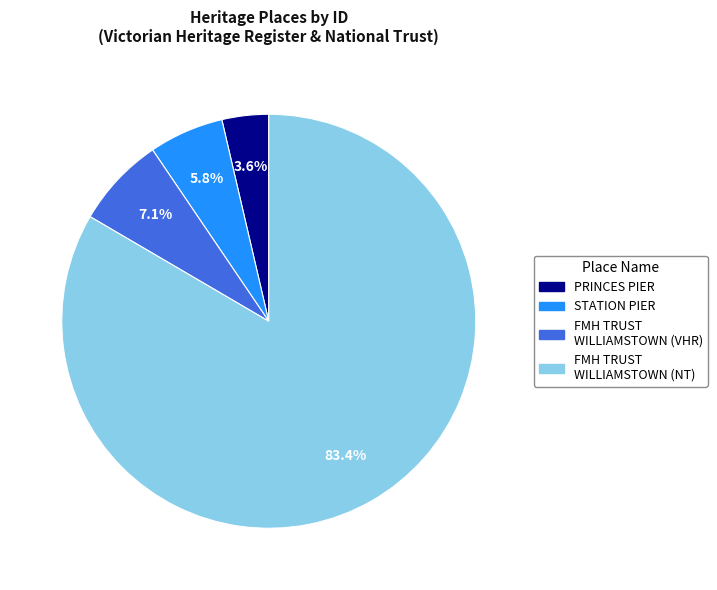

Count the number of slices in the pie.

4